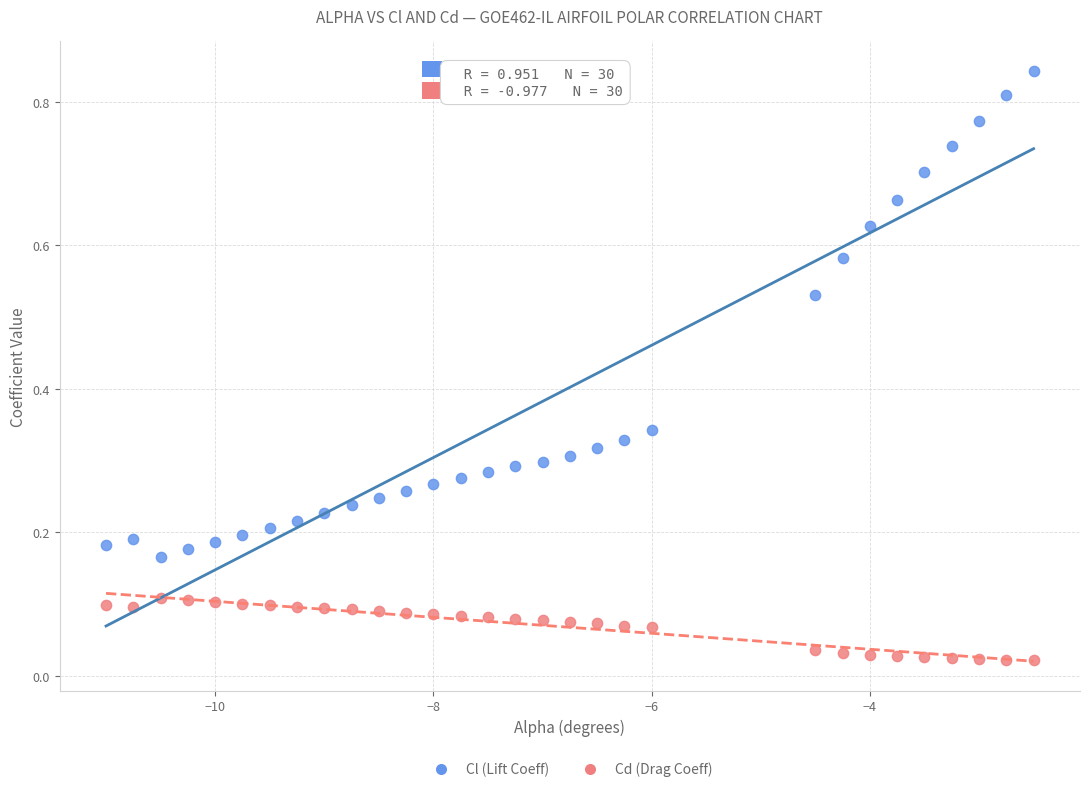

Which series reaches the maximum Y coordinate?

Cl (Lift Coeff)